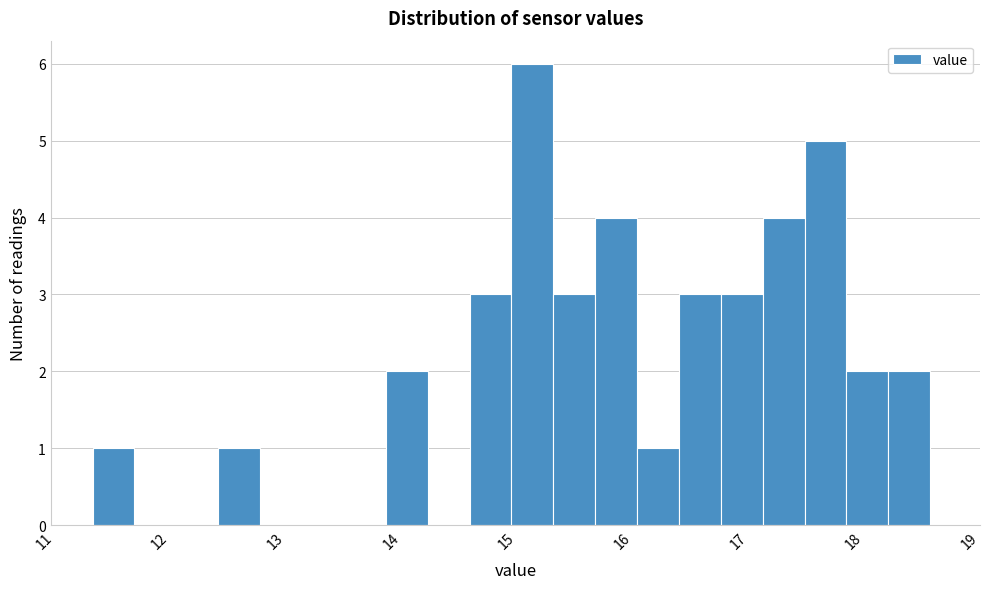

Read against the x-axis, roughly where is the centre of the tallest bar?

15.1